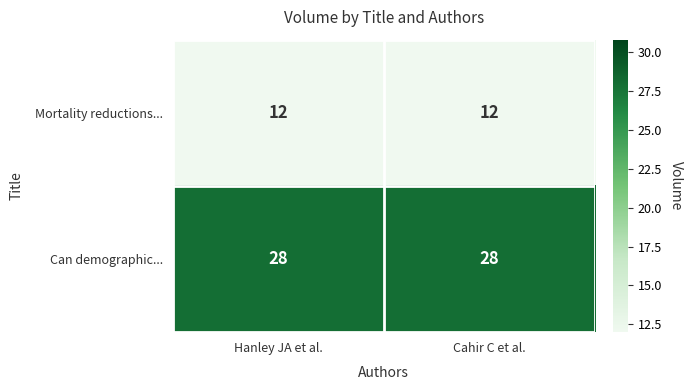

Which series has the largest total across all categories?

Can demographic...